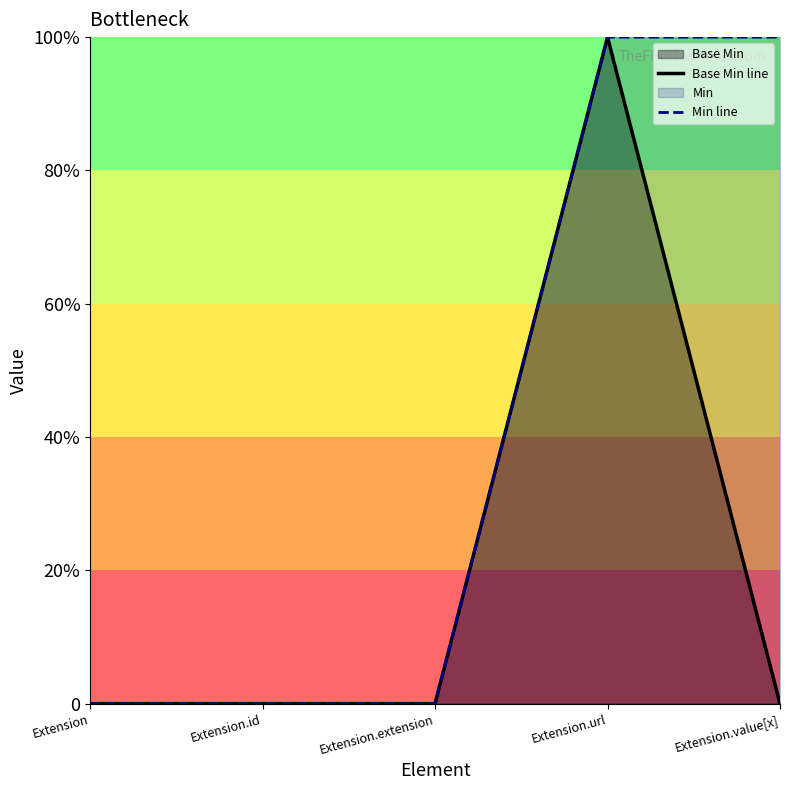

At which label is Base Min line closest to 0?

Extension